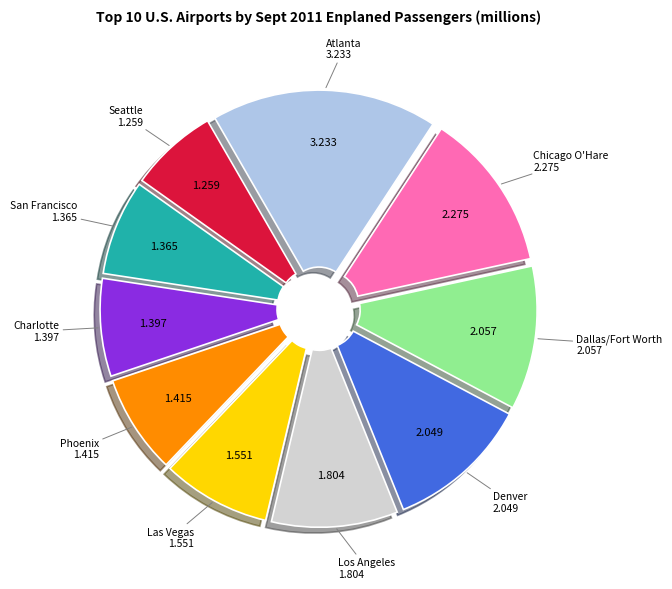

Combined, do Chicago O'Hare and Seattle account for over 50%?

No